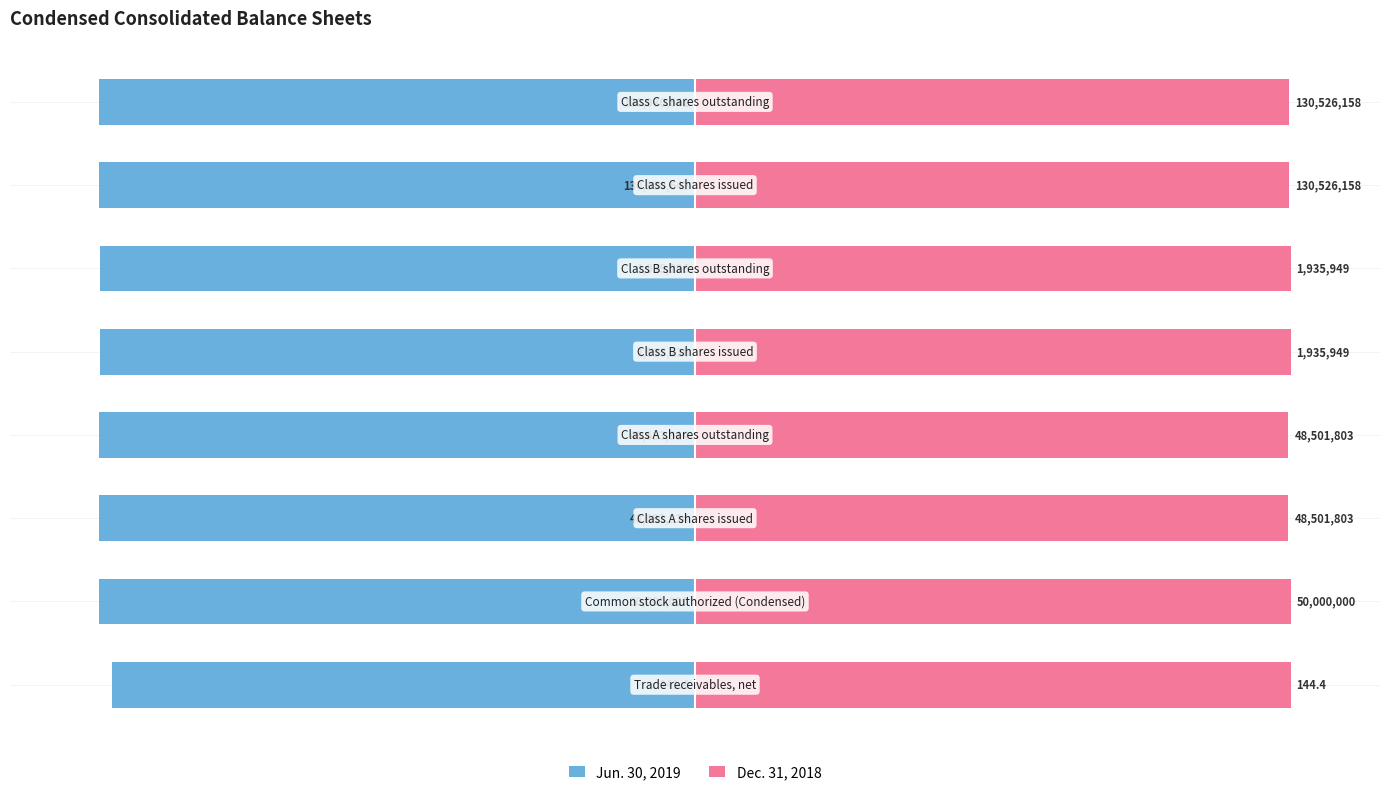

Between 4 and 7, which is larger?

4